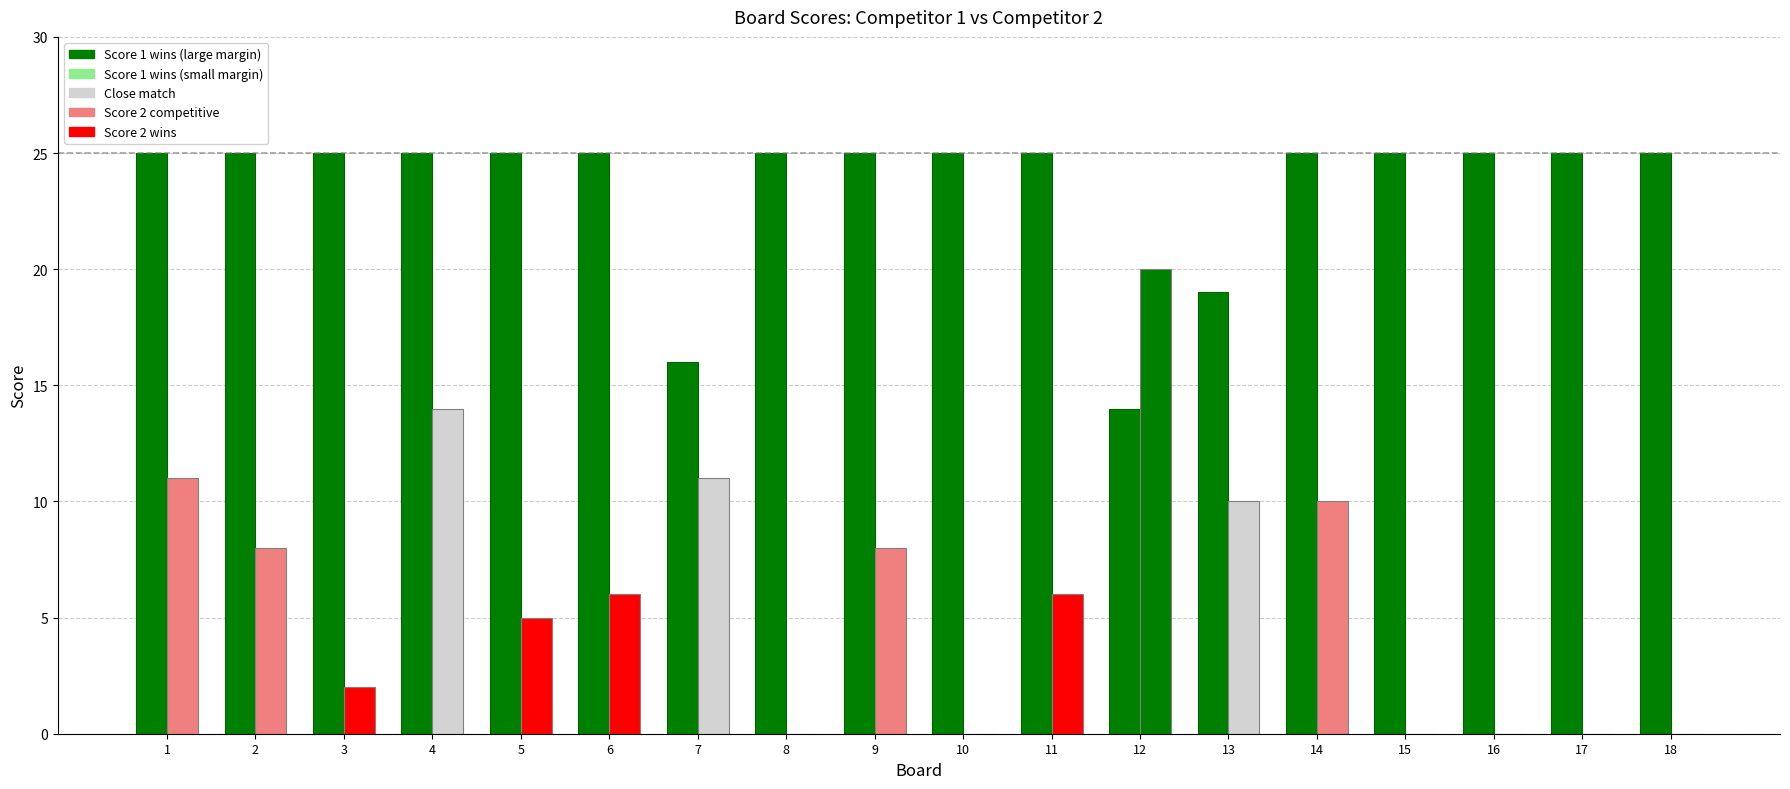

Count the number of categories in the chart.

18